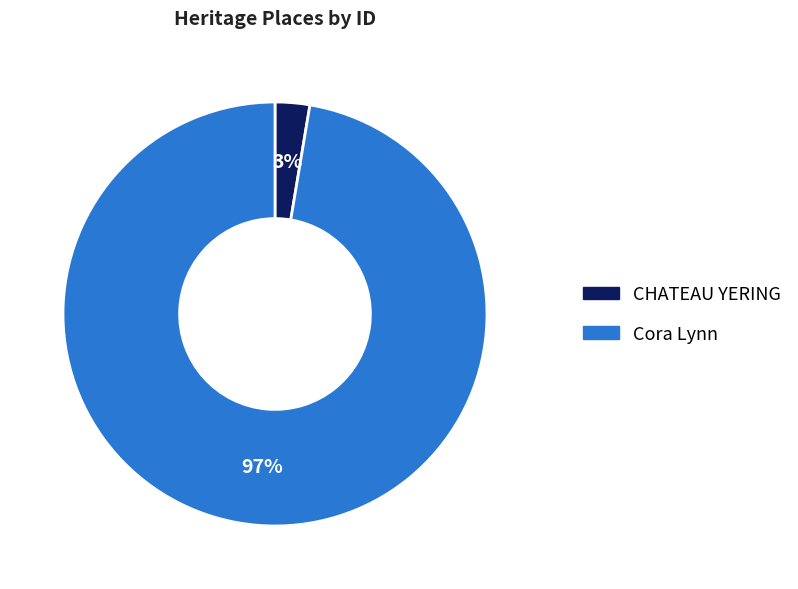

How many slices are in this pie chart?

2